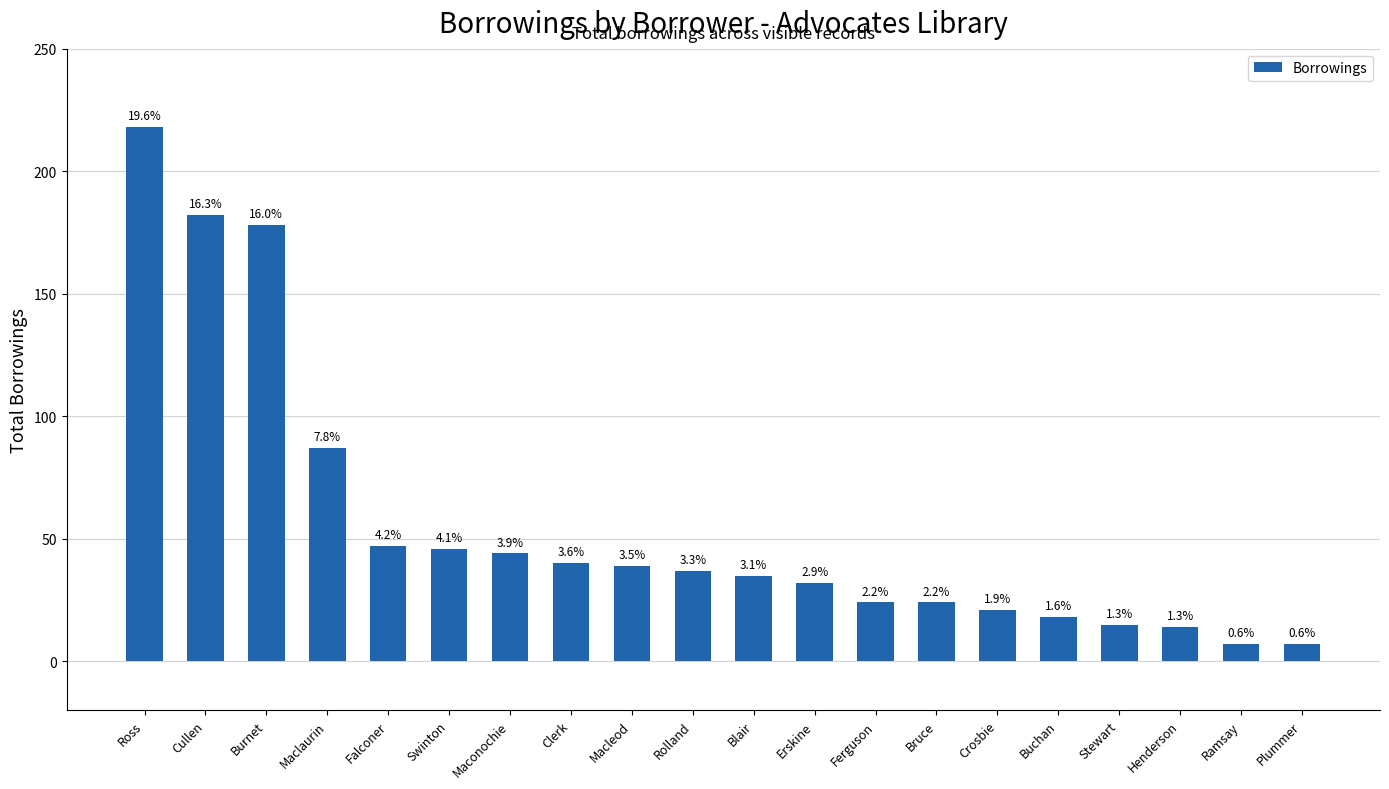

True or false: the data shows 6 at Erskine.

False